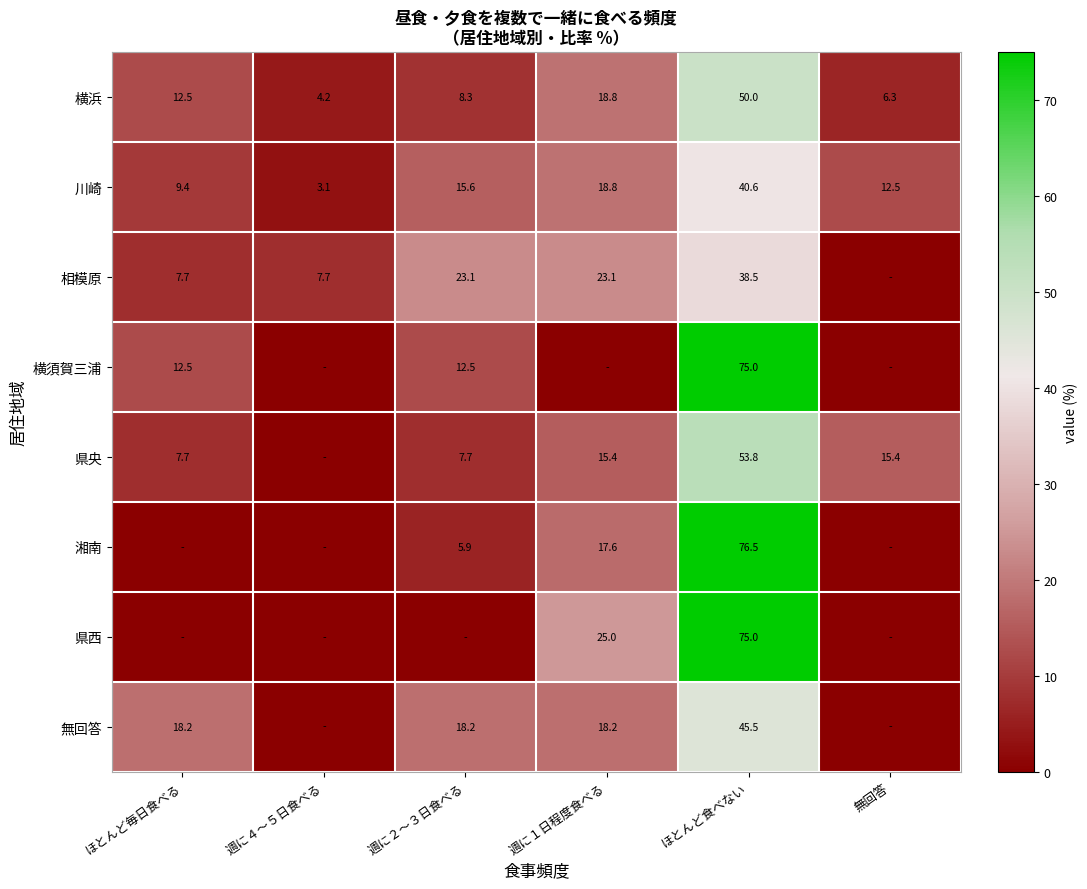

What is the minimum value for 川崎?

3.1